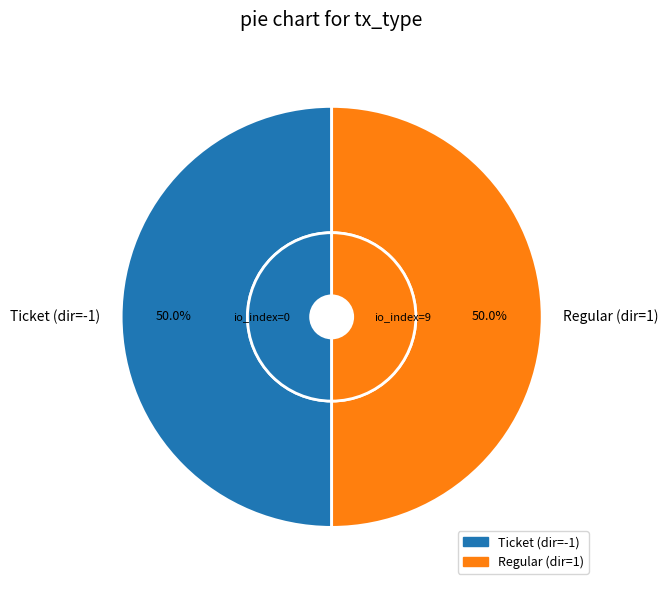

Rank the categories by value from highest to lowest.

Regular, Ticket